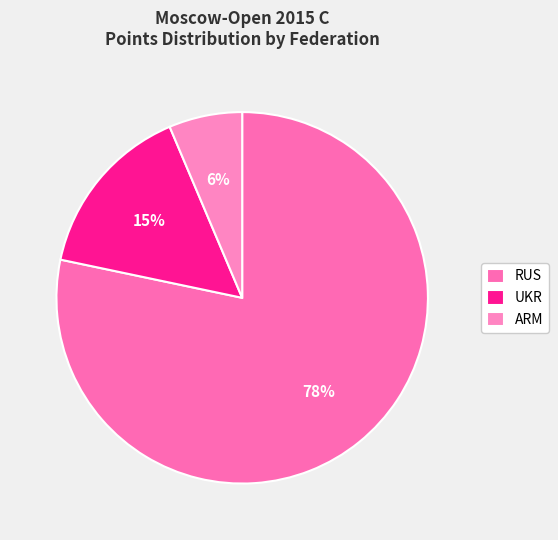

Is there a majority slice in this chart?

Yes